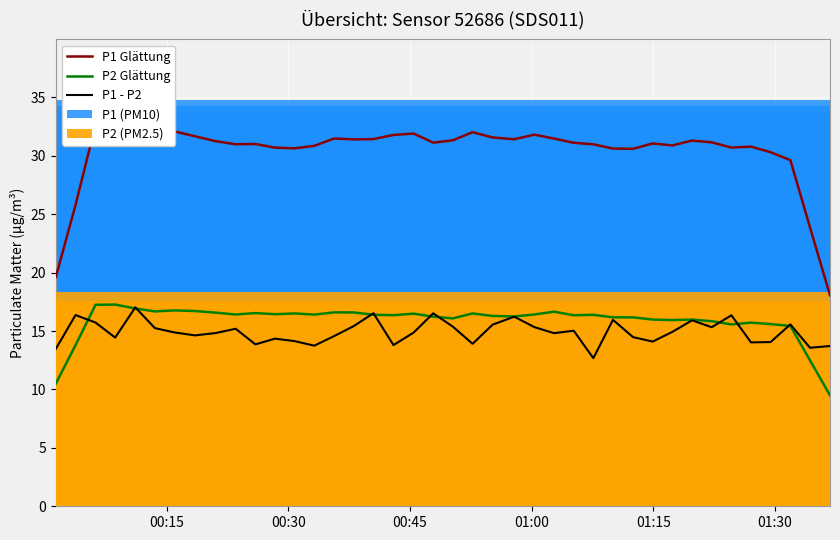

How many values in the P2 Glättung series are below 16?

12